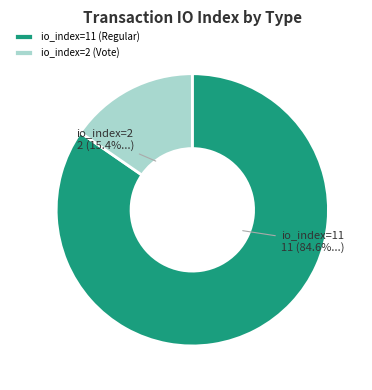

What portion of the pie excludes io_index=11 (Regular)?

15.4%